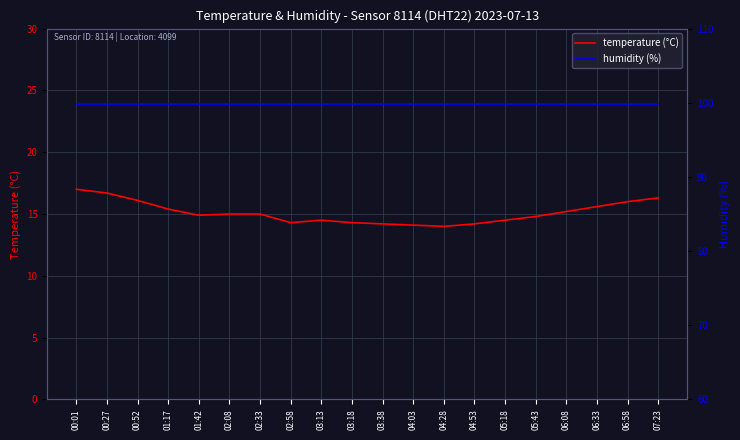

Does the chart display data point markers on the line(s)?

No